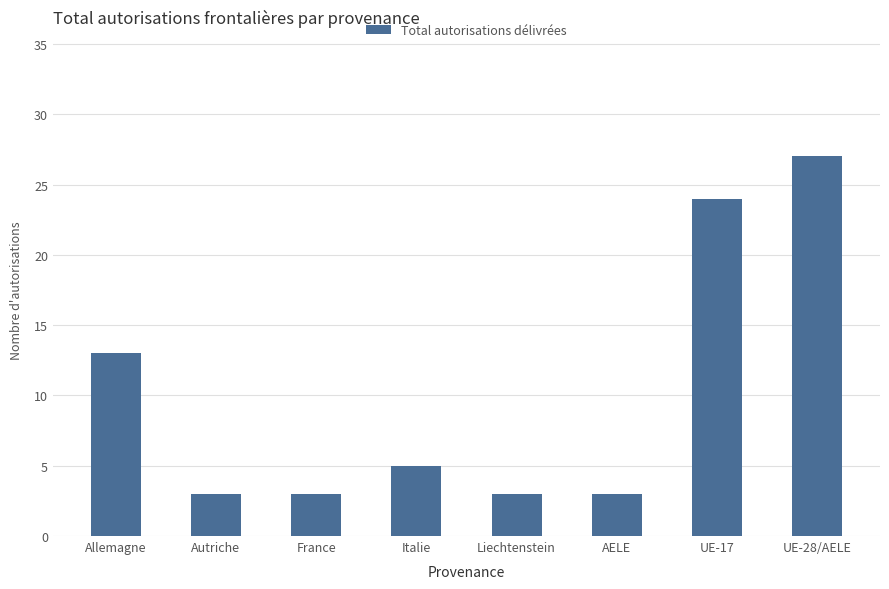

What is the label of the 2nd bar from the right?

UE-17